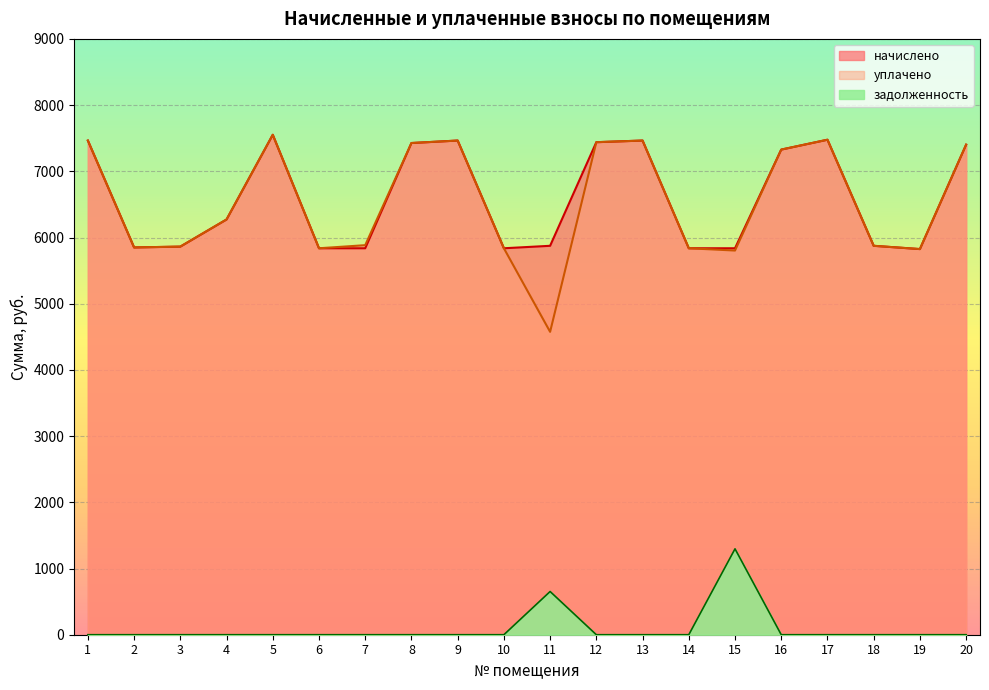

How many values in the уплачено series are below 6272?

10